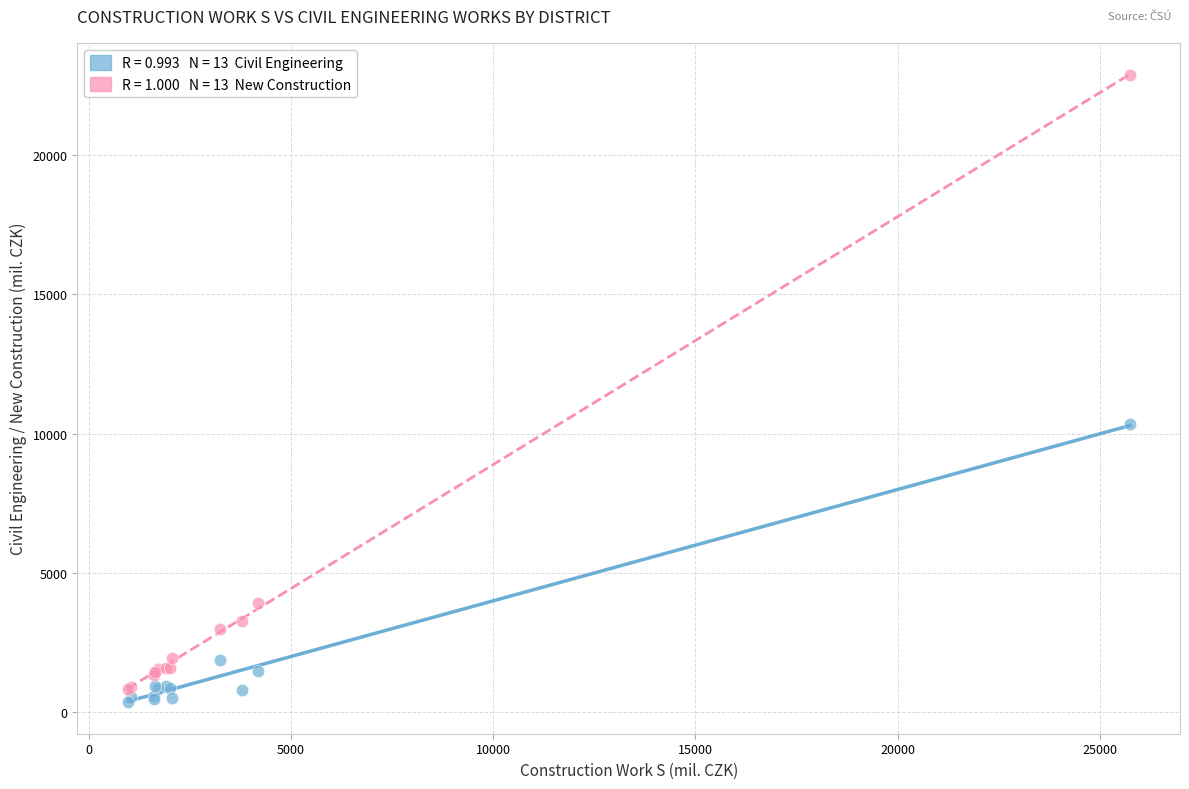

Across all series, what Y value is closest to 11620?

10344.3